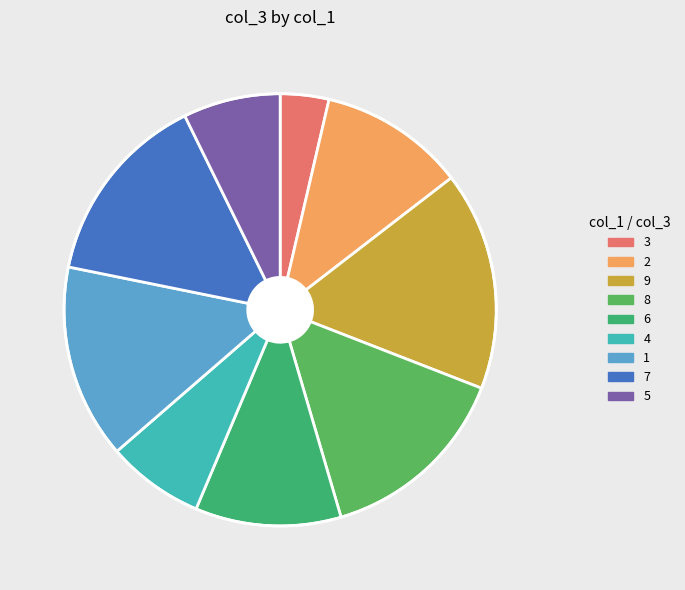

Approximately how many times larger is the value at 8 compared to 9?

0.9